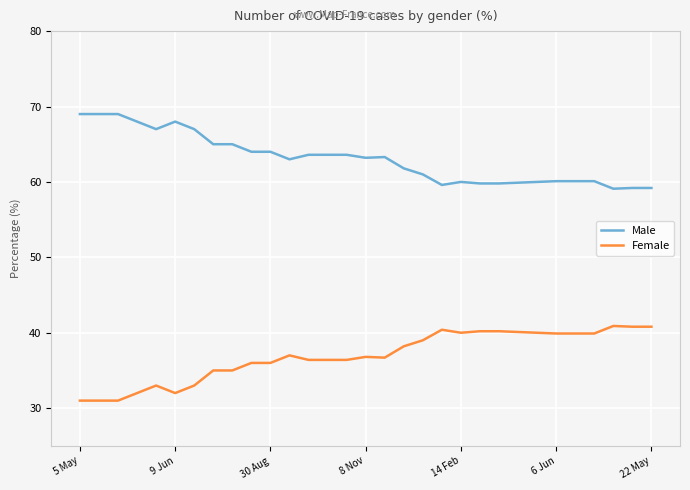

True or false: Male and Female cross at least once.

False